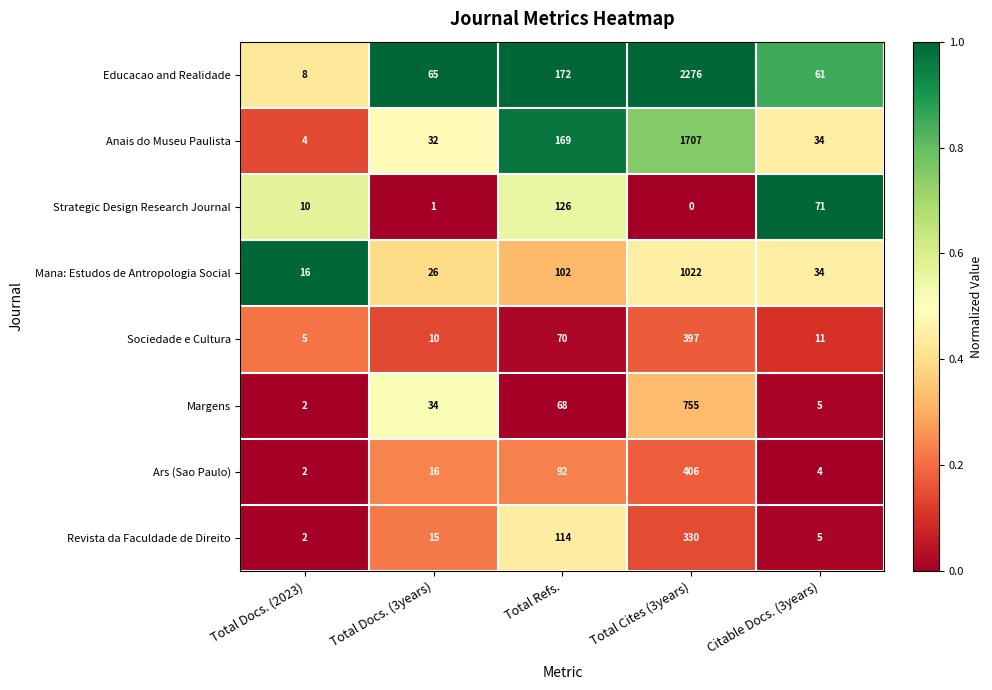

Where is Margens nearest to the value 378?

Total Refs.